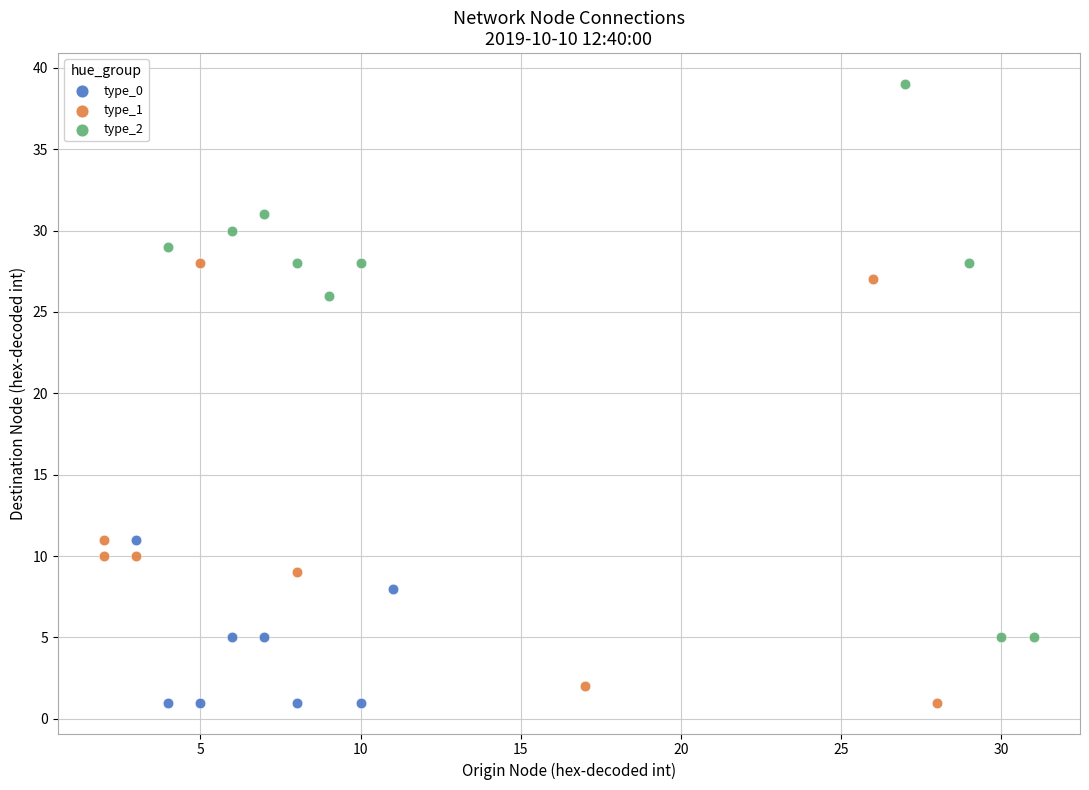

Which series contains the highest Y value?

type_2